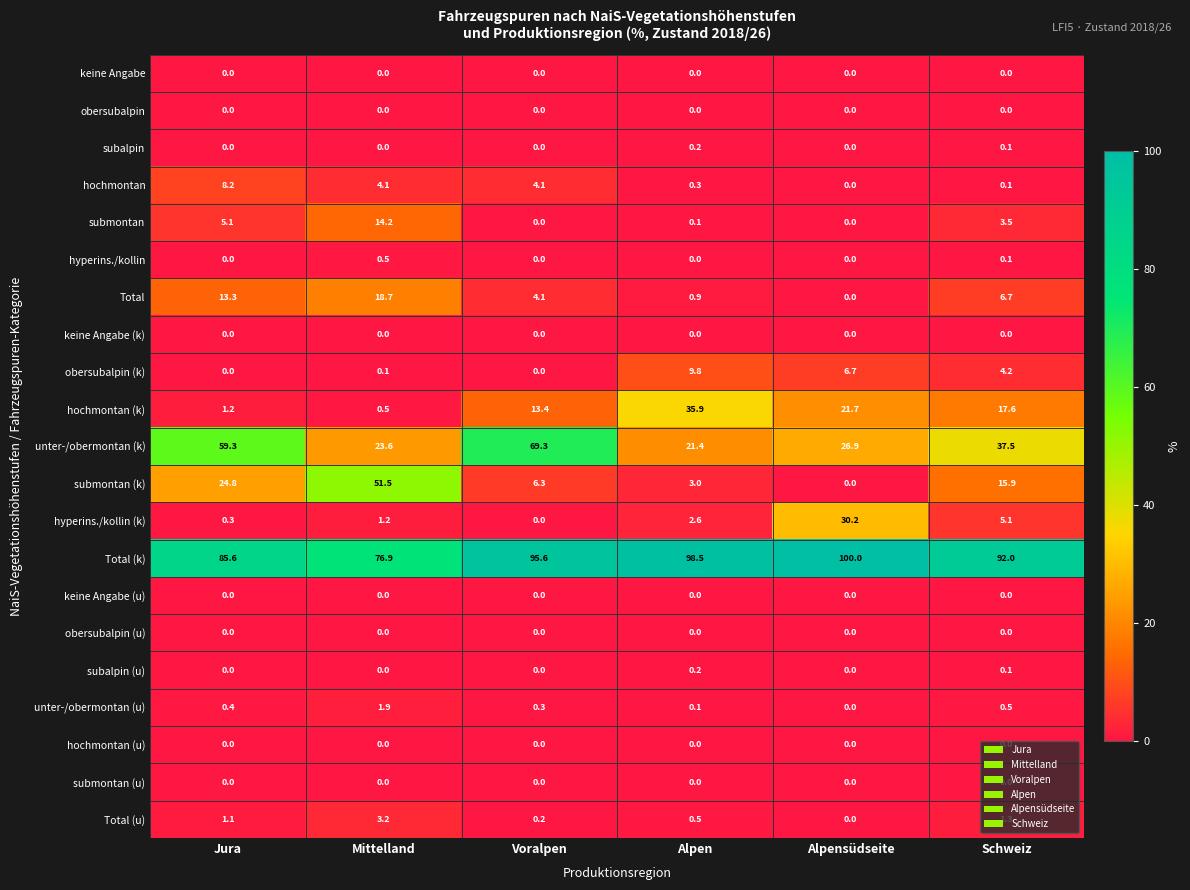

Between Jura and Schweiz, which series saw the biggest shift?

unter-/obermontan (k)